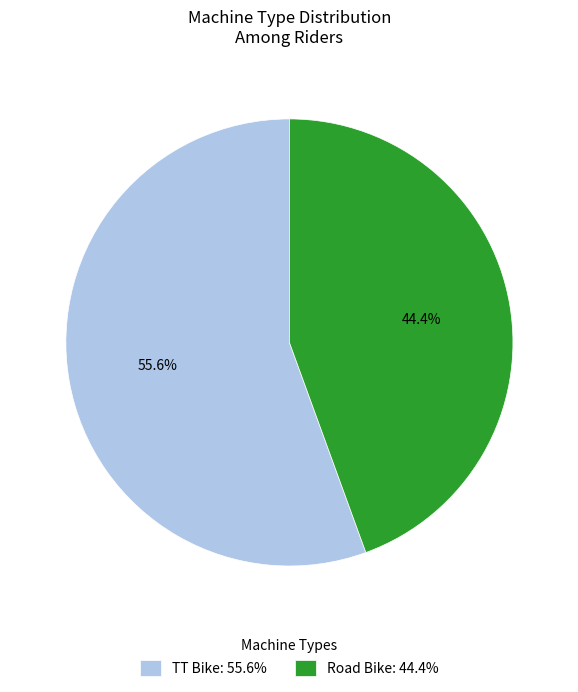

To the nearest percent, what is the difference between the largest and smallest slice percentages?

11%